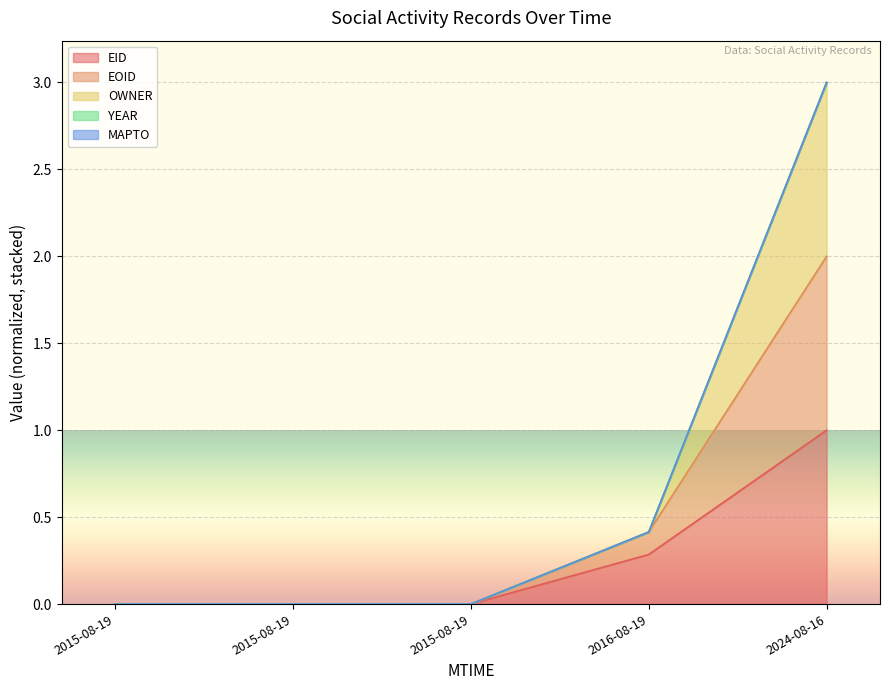

Rank the categories by OWNER value from lowest to highest.

2015-08-19, 2015-08-19, 2015-08-19, 2016-08-19, 2024-08-16